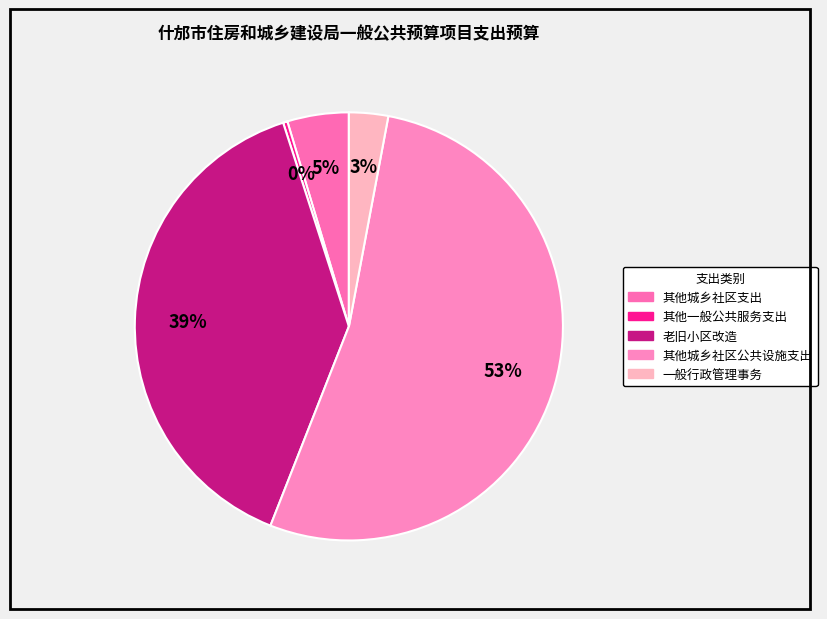

Which has a higher value, 其他城乡社区公共设施支出 or 老旧小区改造?

其他城乡社区公共设施支出